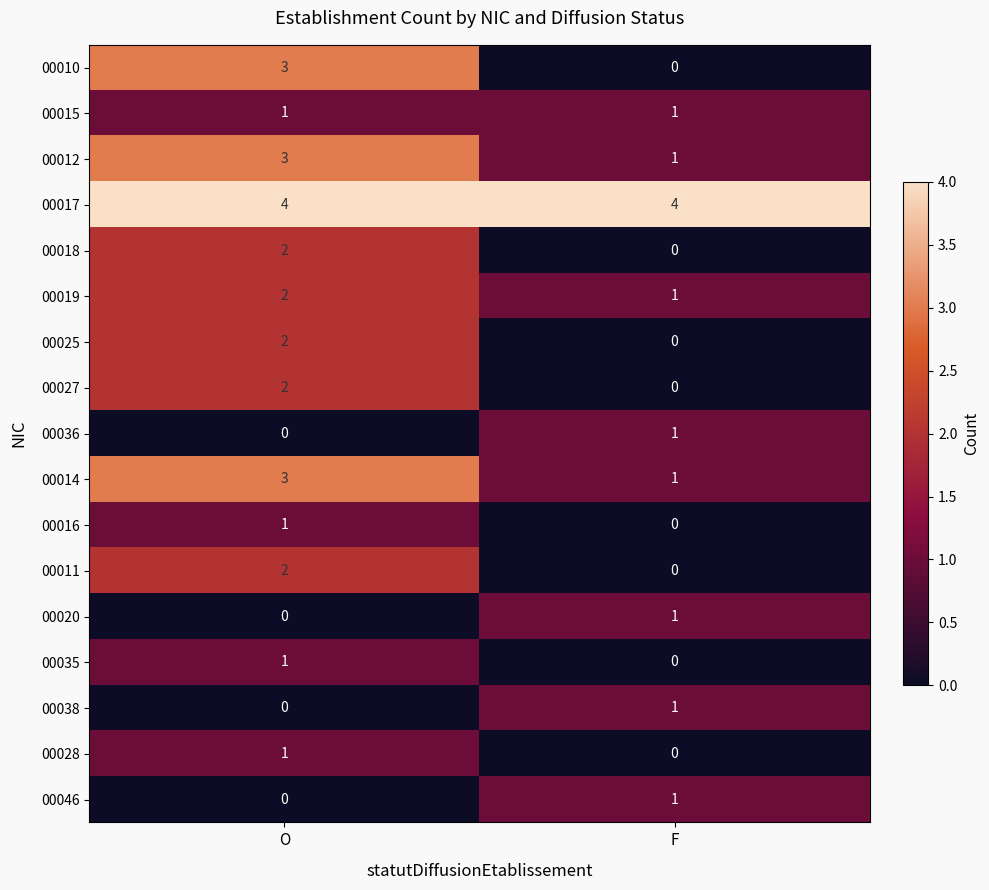

What is the total value across all series at F?

12